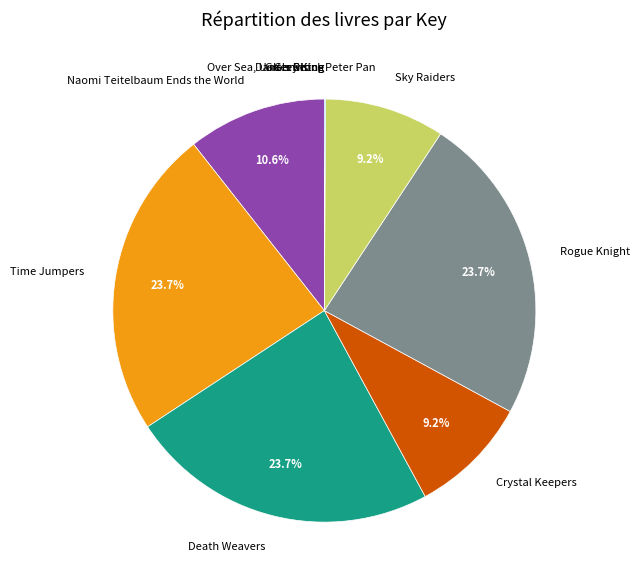

Does Time Jumpers account for over 50% of the chart?

No